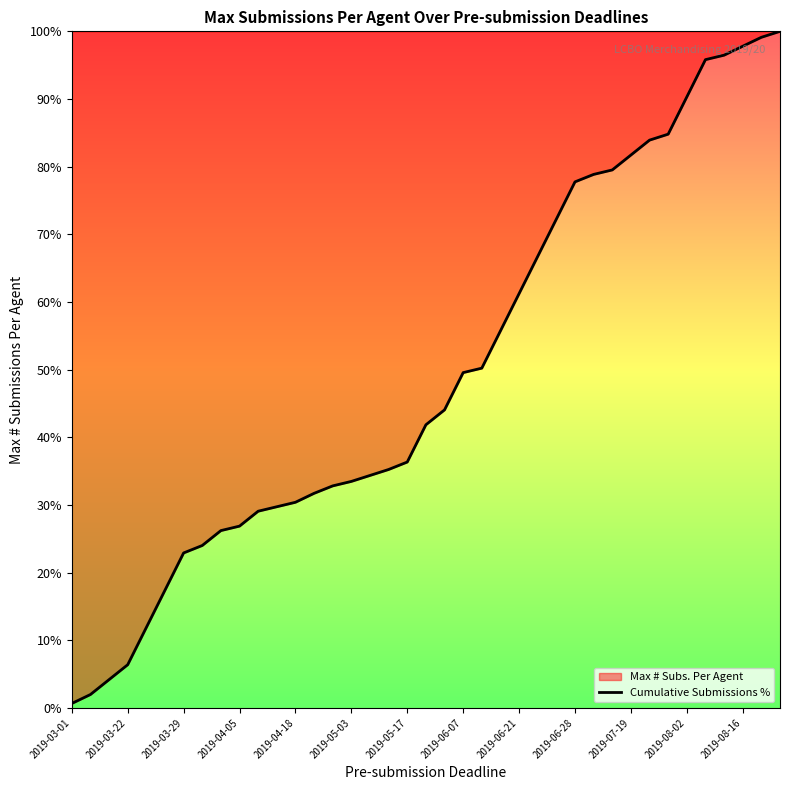

What is the difference between the maximum and minimum values?

99.3